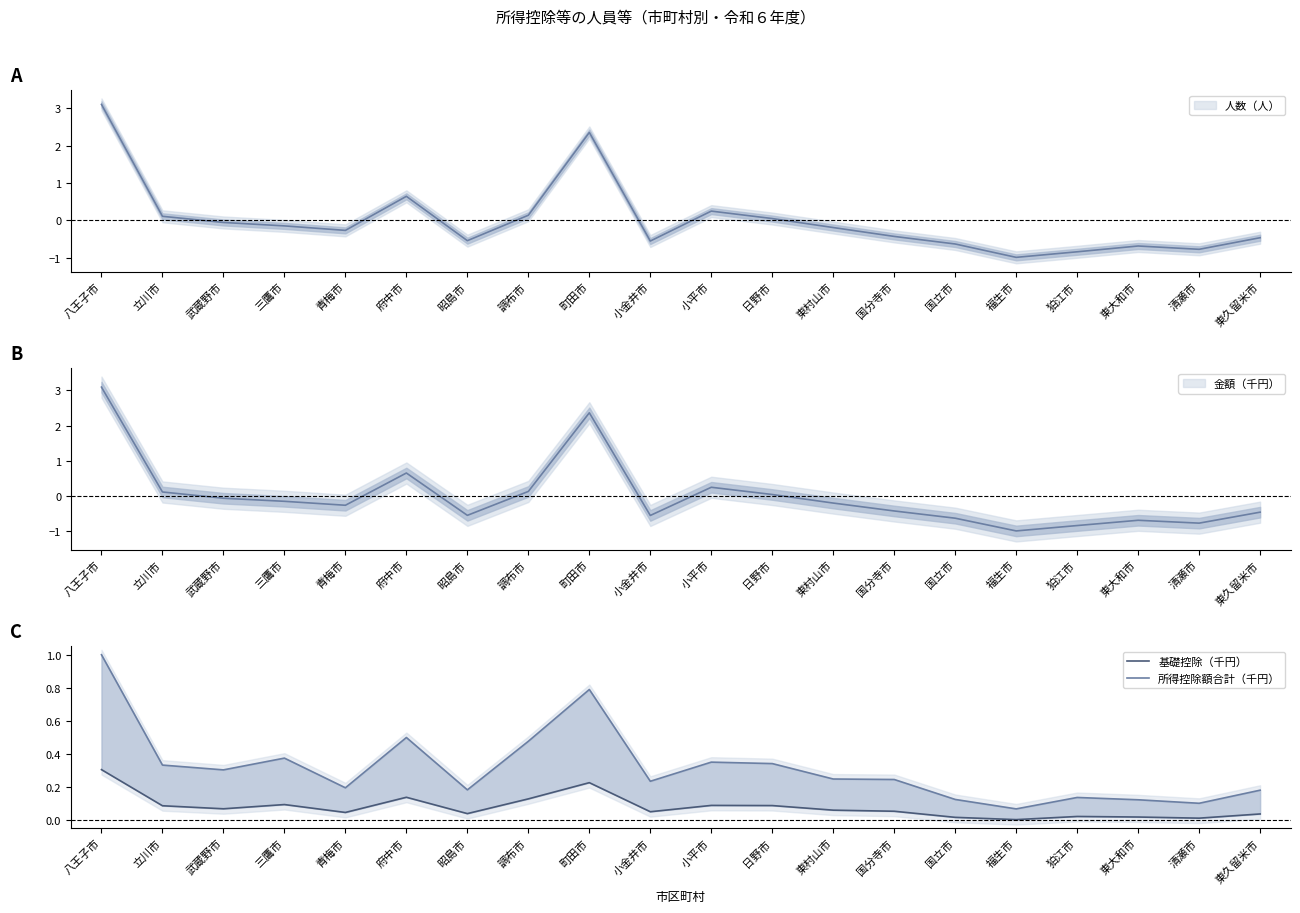

Where is 基礎控除（千円） nearest to the value 0?

福生市